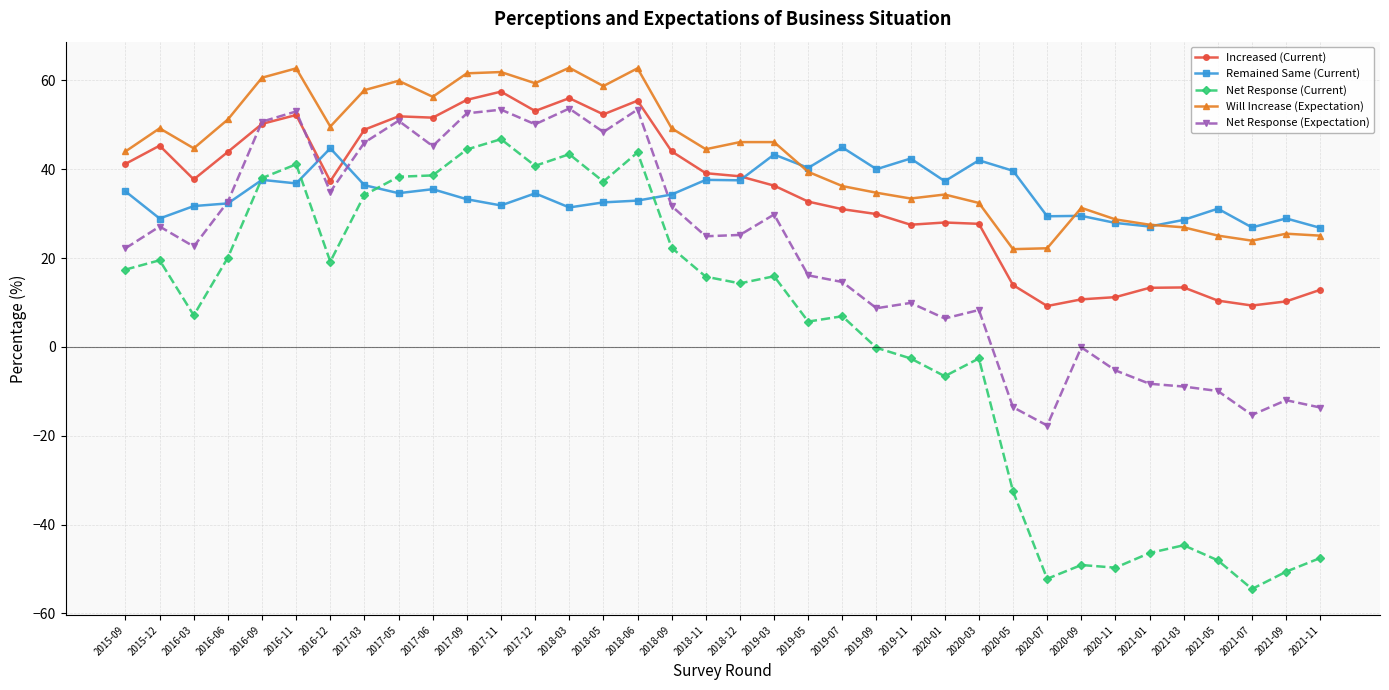

List the series in order of their peak value, highest first.

Will Increase (Expectation), Increased (Current), Net Response (Expectation), Net Response (Current), Remained Same (Current)